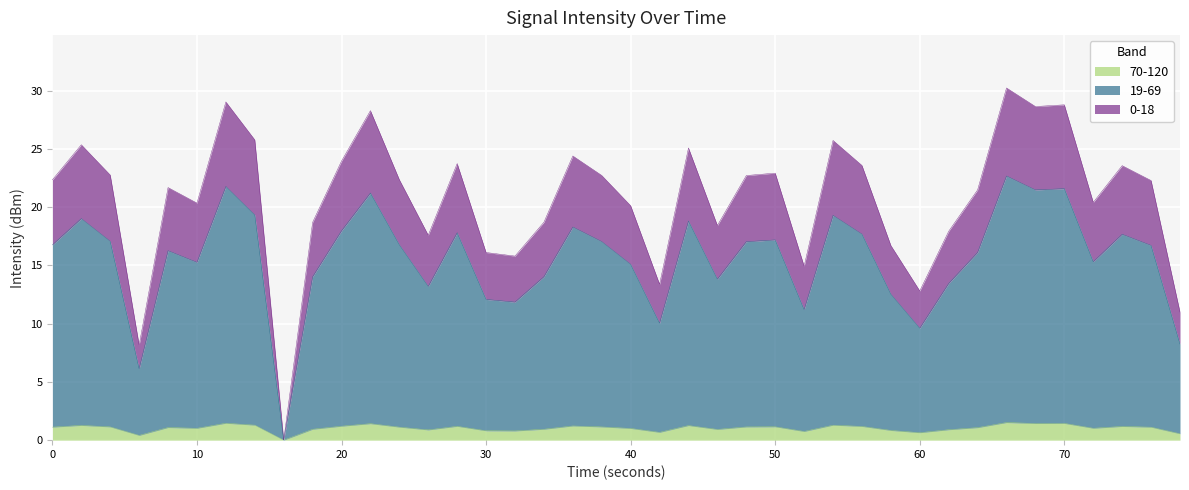

What is the highest value of the 70-120 series?

1.5